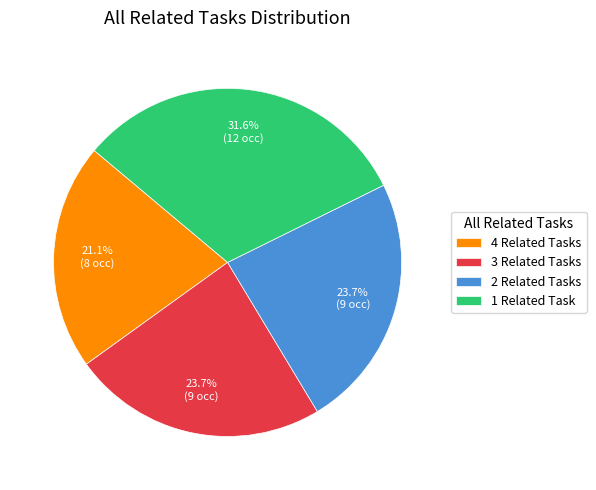

How many slices are in this pie chart?

4